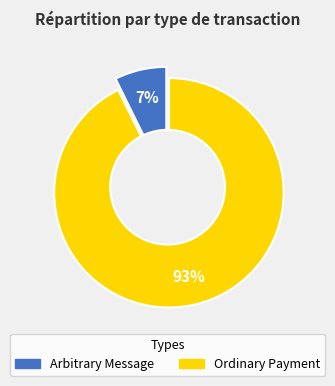

What is the smallest slice in the pie chart?

Arbitrary Message